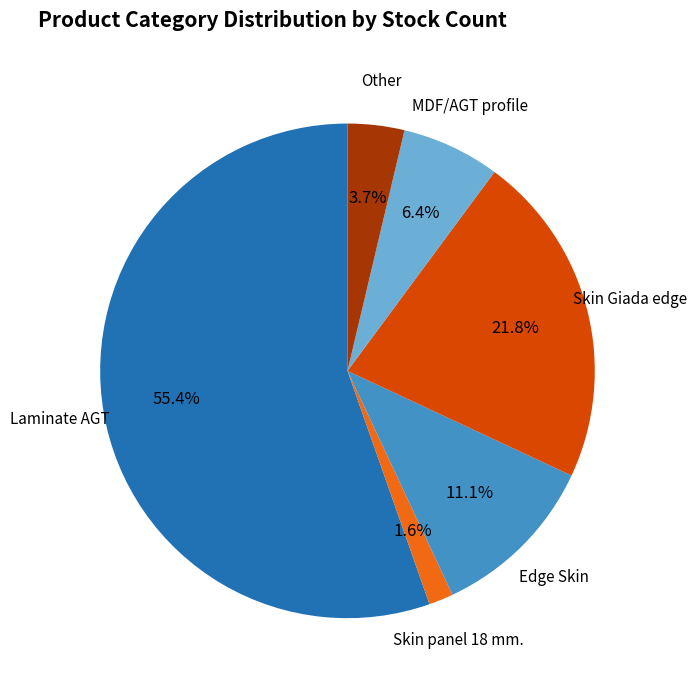

Is there any slice that represents more than half of the pie?

Yes